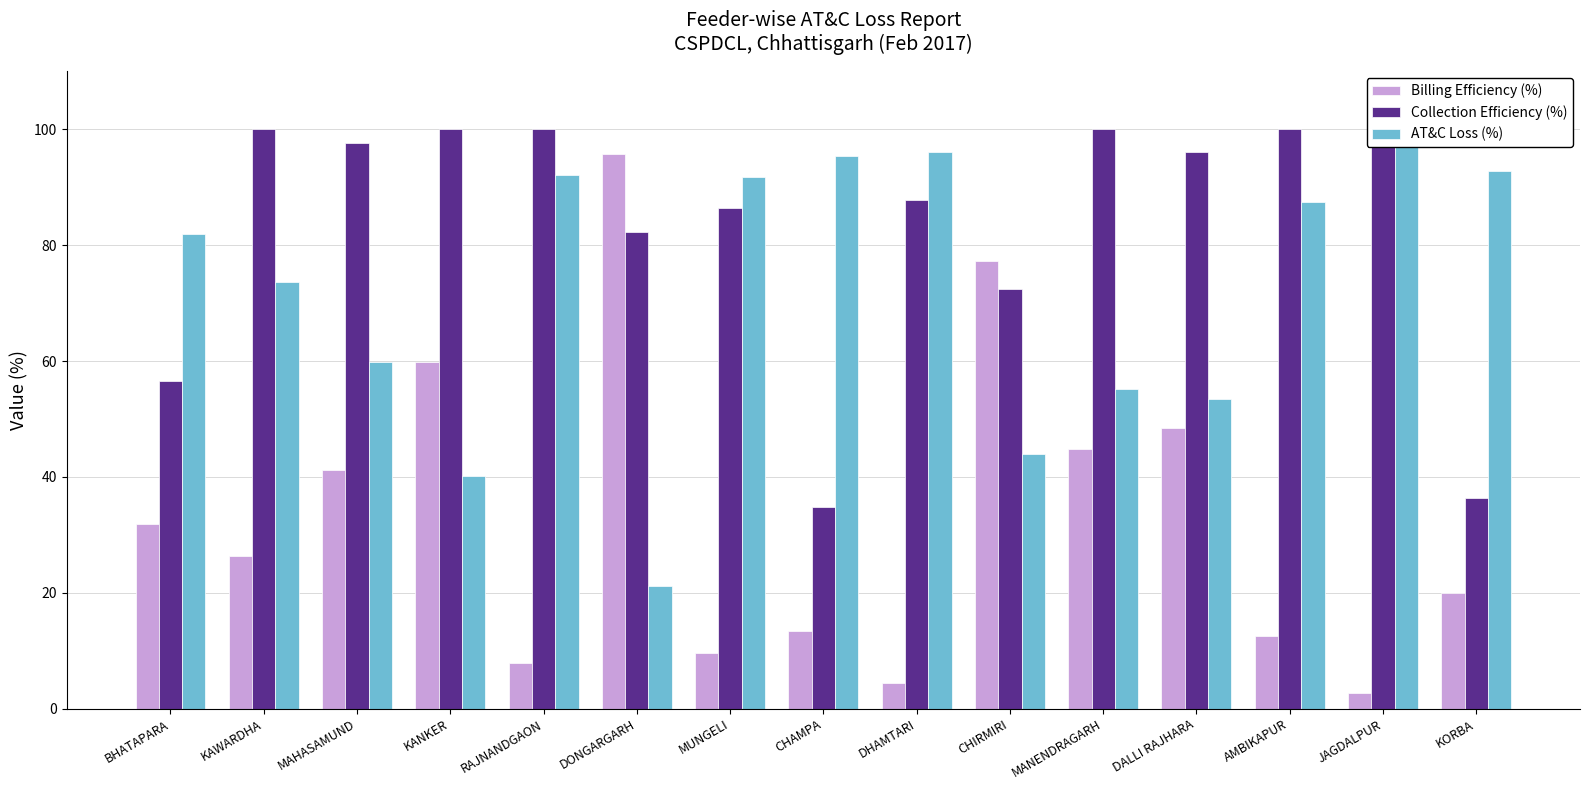

Read the AT&C Loss (%) value at KAWARDHA.

73.7